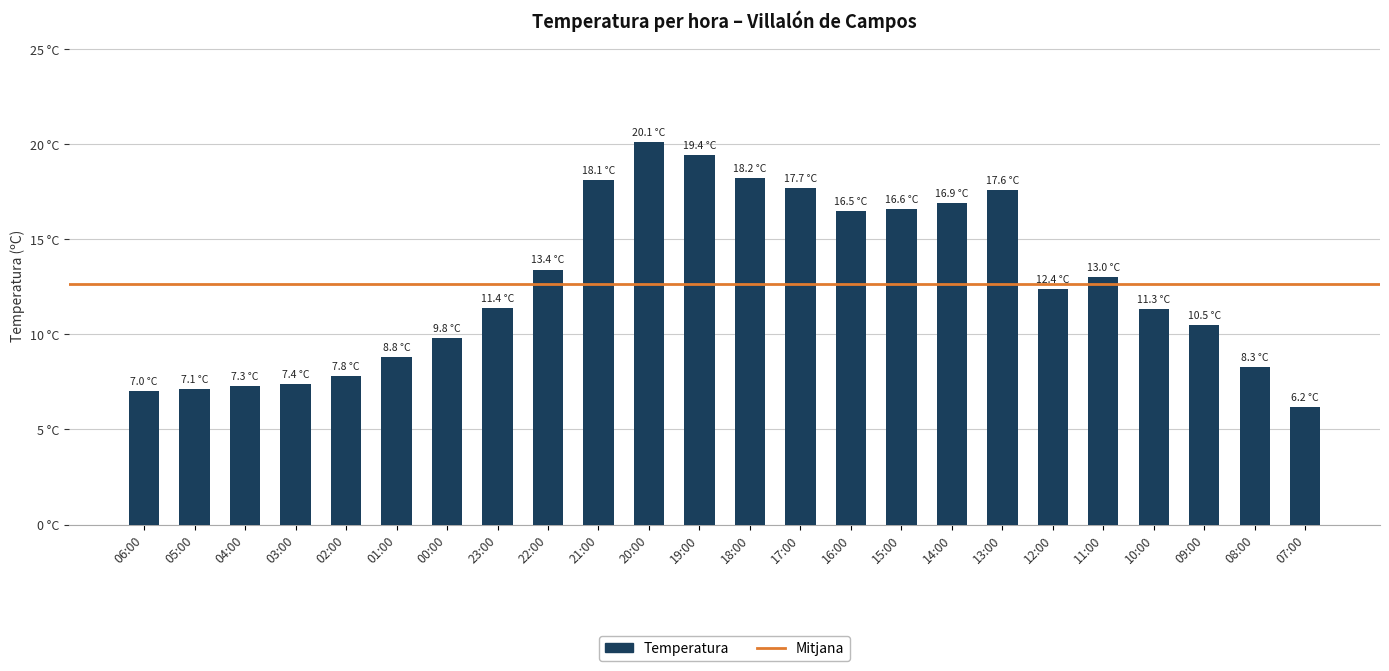

True or false: the data shows 31.1 at 20:00.

False